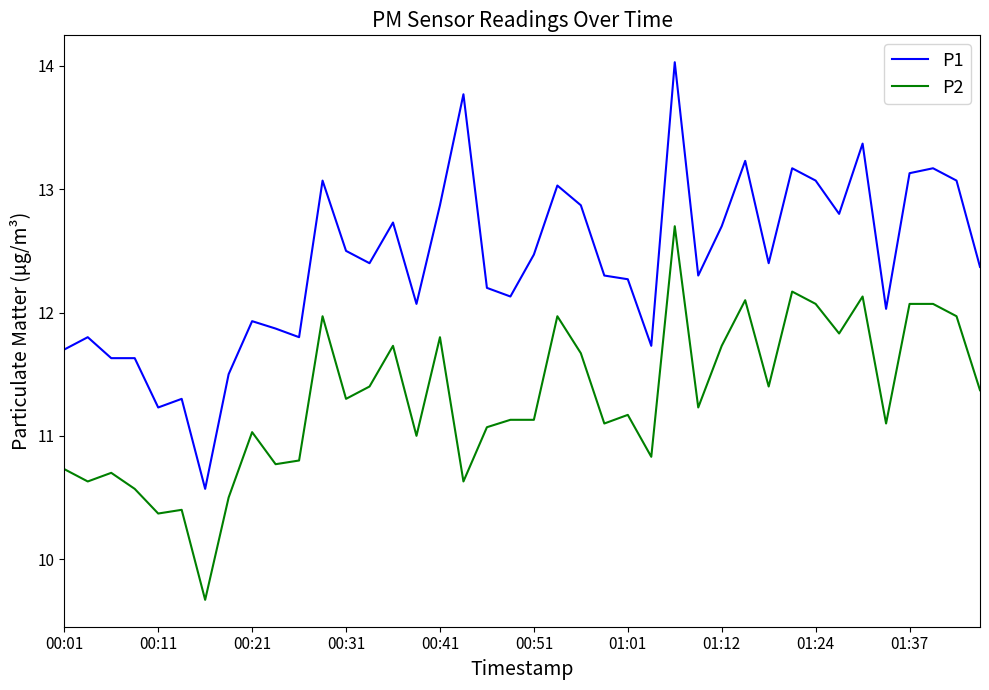

What is the difference between the maximum and minimum values in the P1 series?

3.5